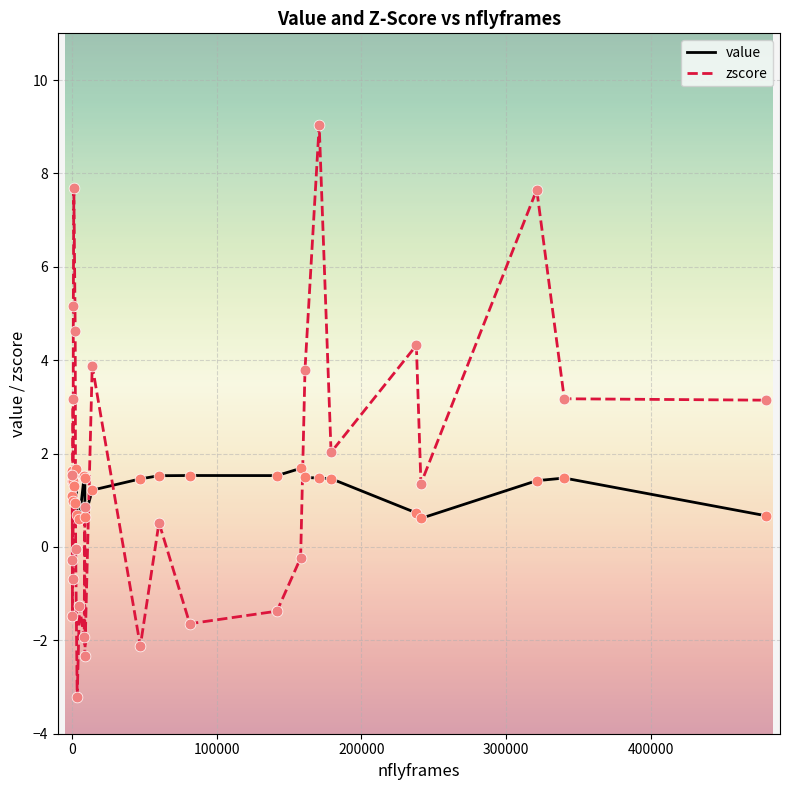

Which series has the widest spread of Y values?

zscore